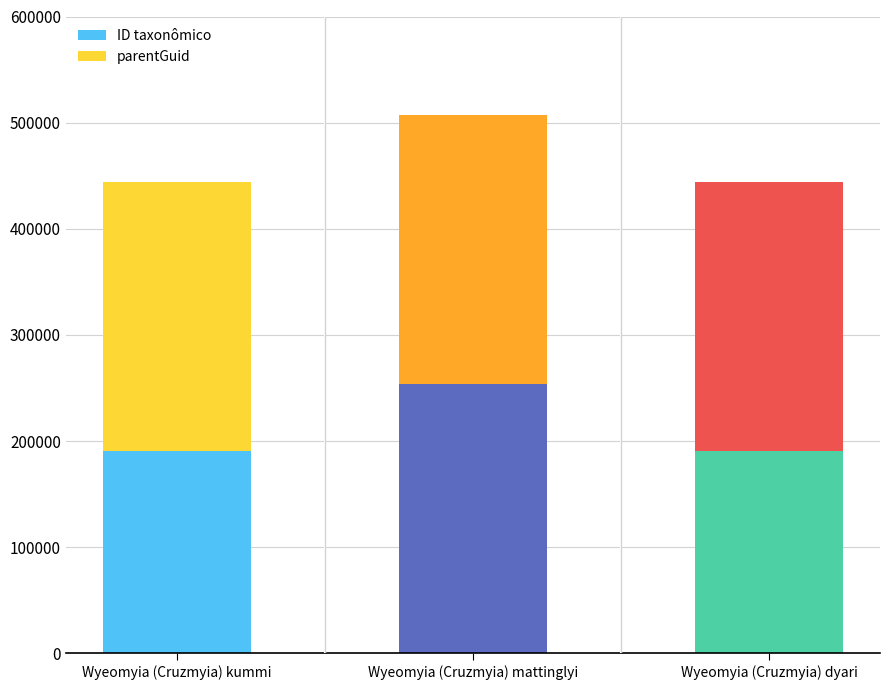

Which category has the highest value in the ID taxonômico series?

Wyeomyia (Cruzmyia) mattinglyi